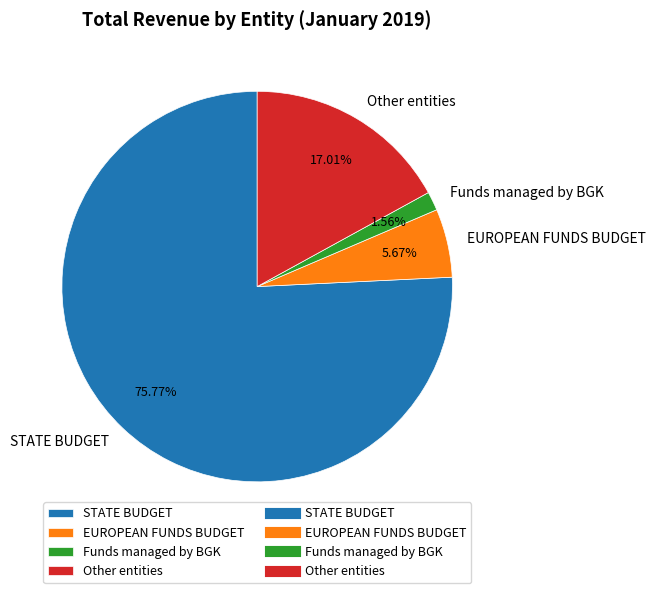

Does Other entities represent more than half of the total?

No